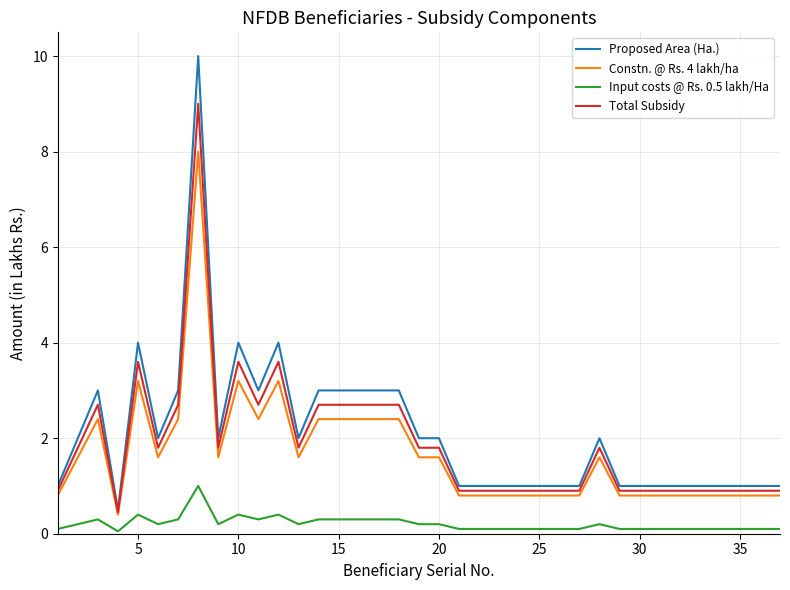

True or false: Constn. @ Rs. 4 lakh/ha and Proposed Area (Ha.) cross at least once.

False